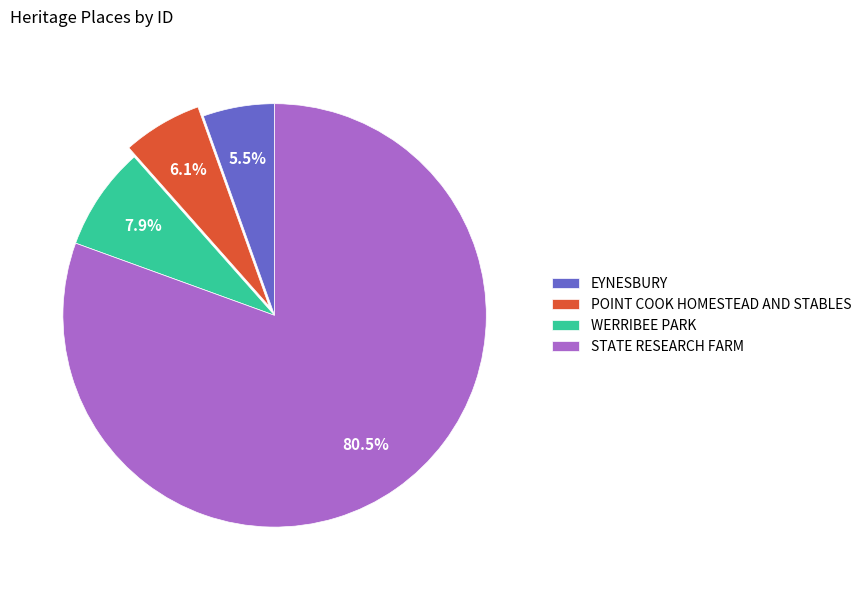

Approximately how many times larger is the value at POINT COOK HOMESTEAD AND STABLES compared to EYNESBURY?

1.1